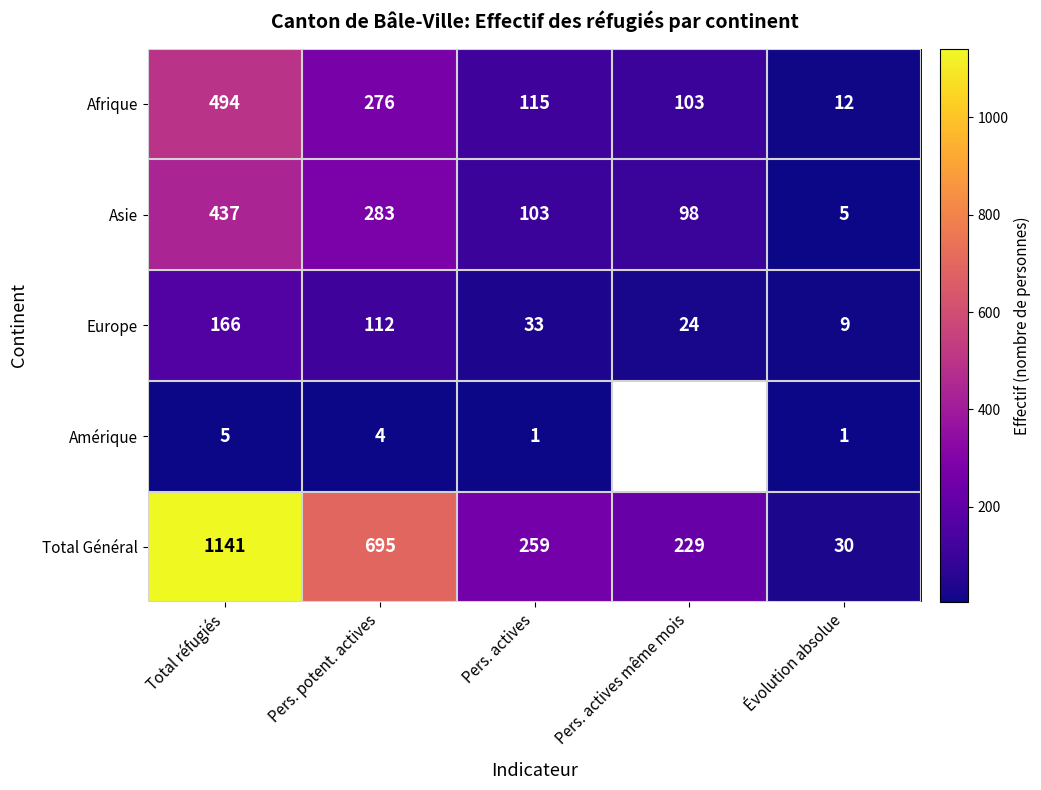

What is the difference between the highest and lowest values at Pers. actives même mois?

205.0